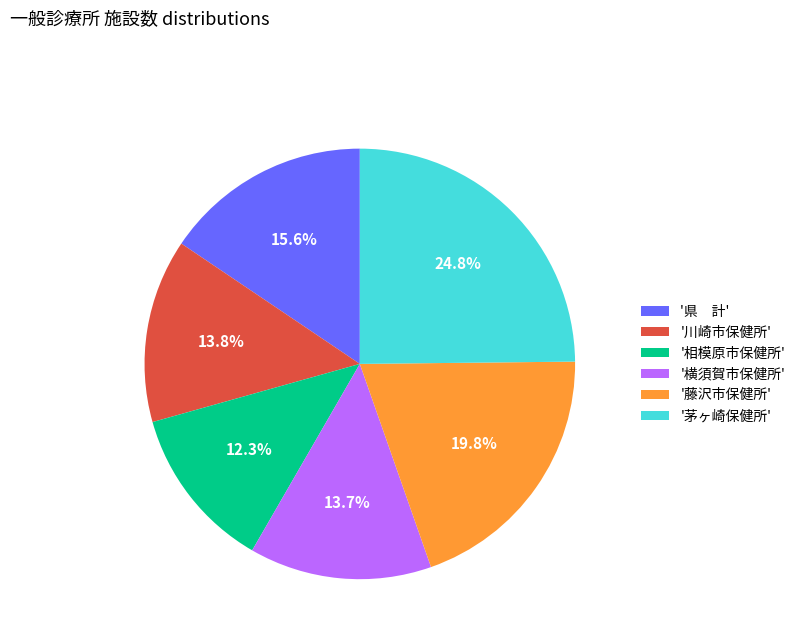

Do '茅ヶ崎保健所' and '県 計' together represent more than half of the pie?

No